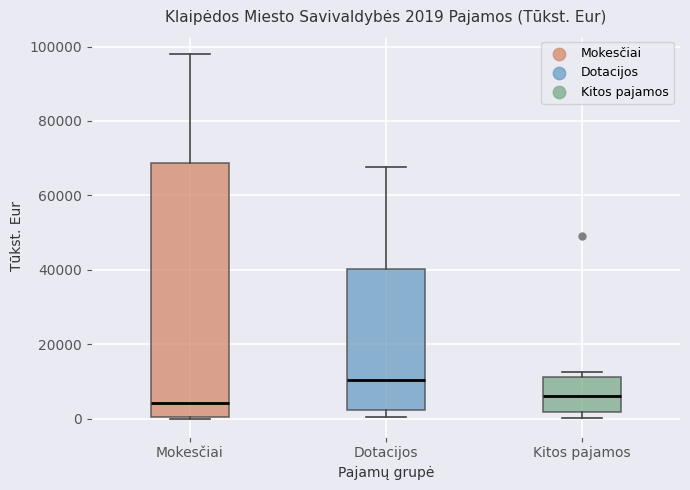

Comparing the boxes themselves (not the whiskers), which one is the tallest?

Mokesčiai